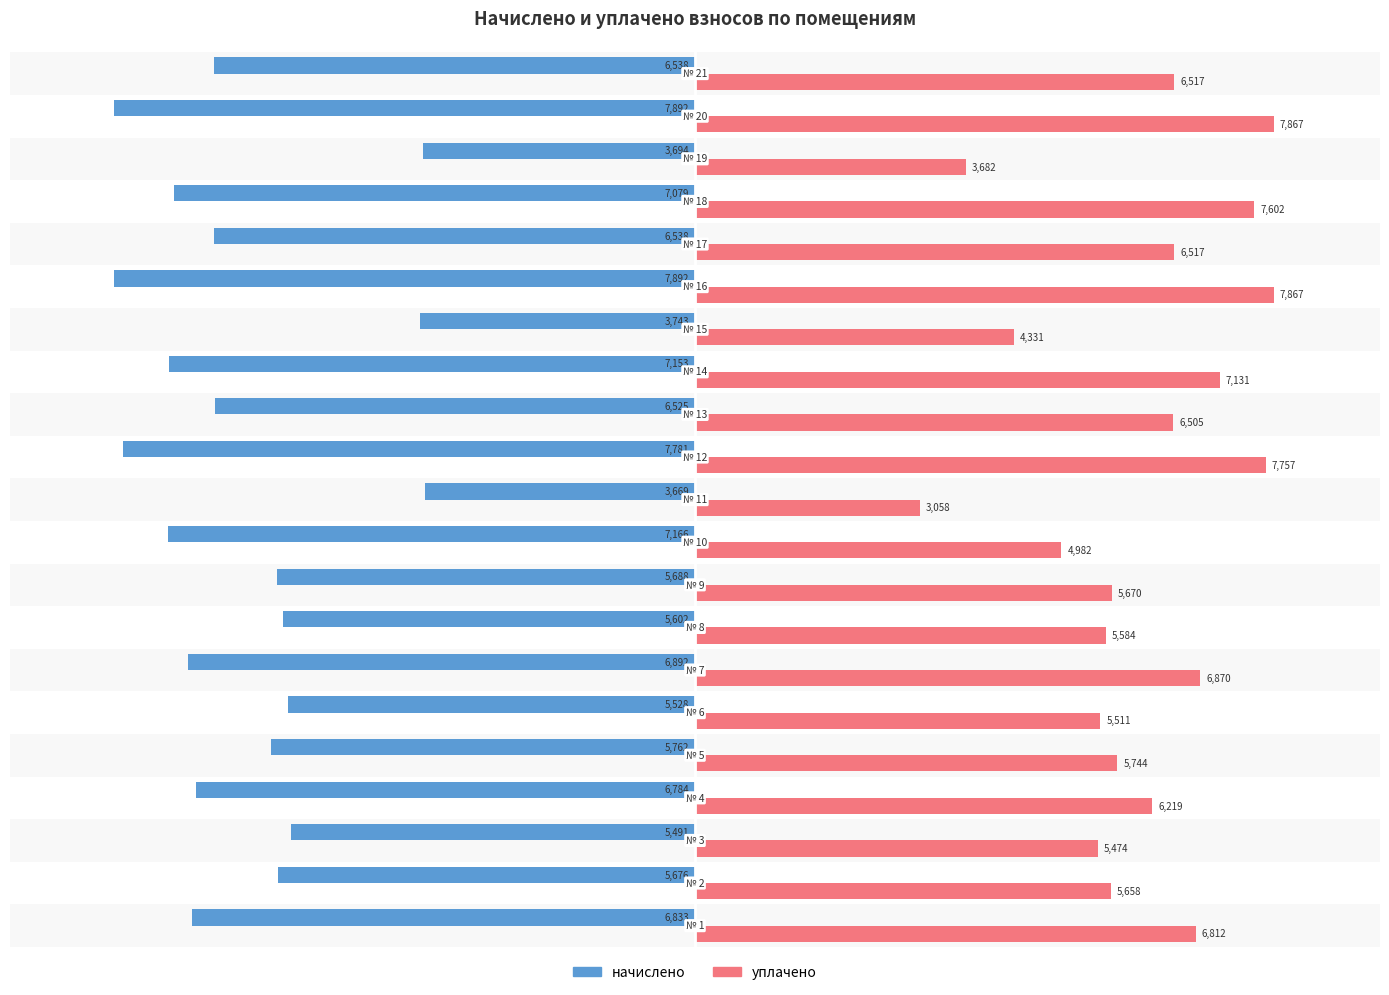

Which series has the largest total across all categories?

уплачено